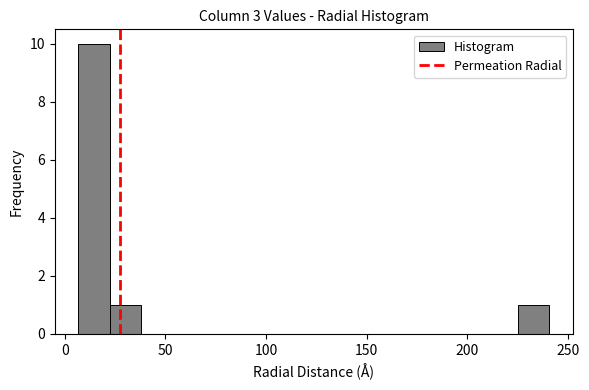

Around what value on the x-axis is the tallest bar? Give the approximate position of its centre, as read against the axis.

15